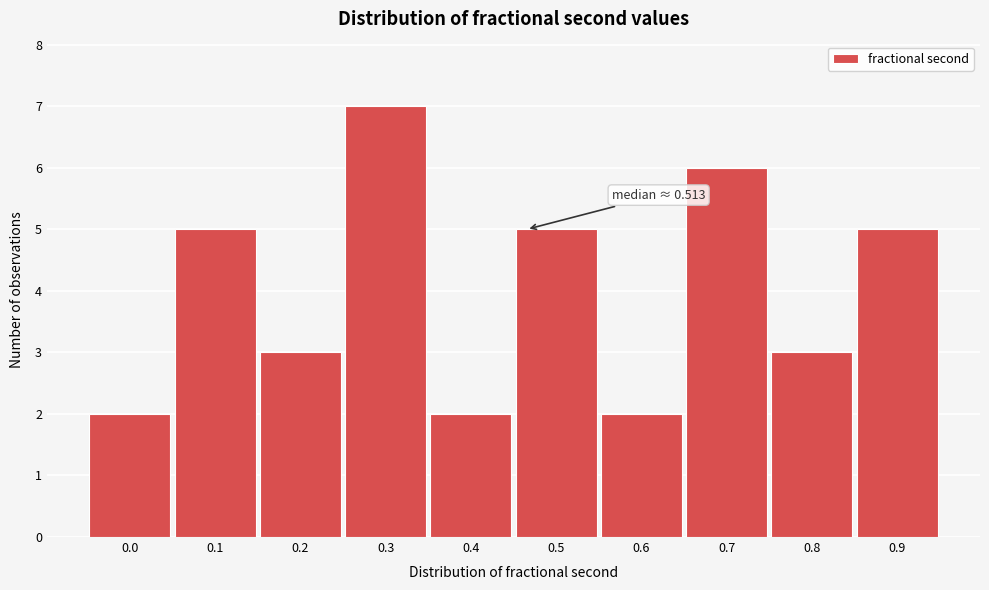

Reading left to right, list all the values displayed in this chart.

2	5	3	7	2	5	2	6	3	5